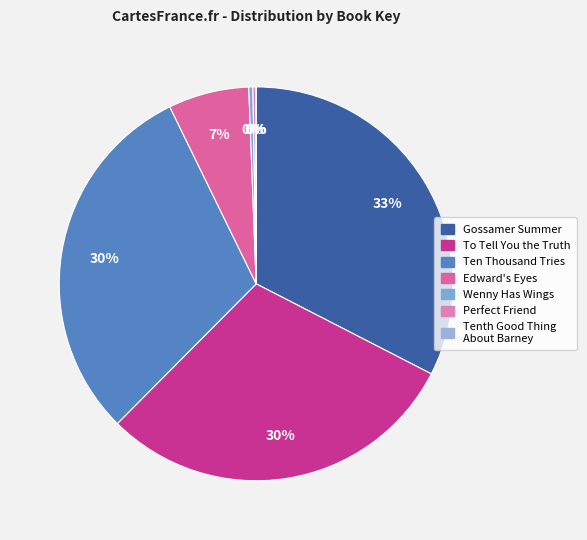

Does Perfect Friend represent more than half of the total?

No